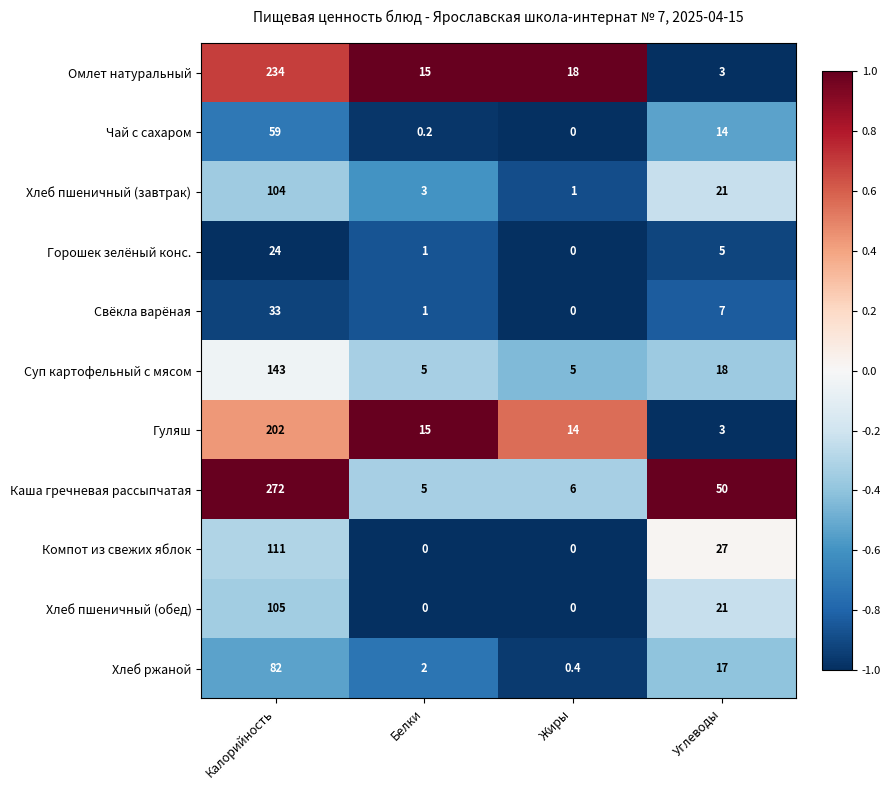

Rank the series by their maximum value, from lowest to highest.

Горошек зелёный конс., Свёкла варёная, Чай с сахаром, Хлеб ржаной, Хлеб пшеничный (завтрак), Хлеб пшеничный (обед), Компот из свежих яблок, Суп картофельный с мясом, Гуляш, Омлет натуральный, Каша гречневая рассыпчатая